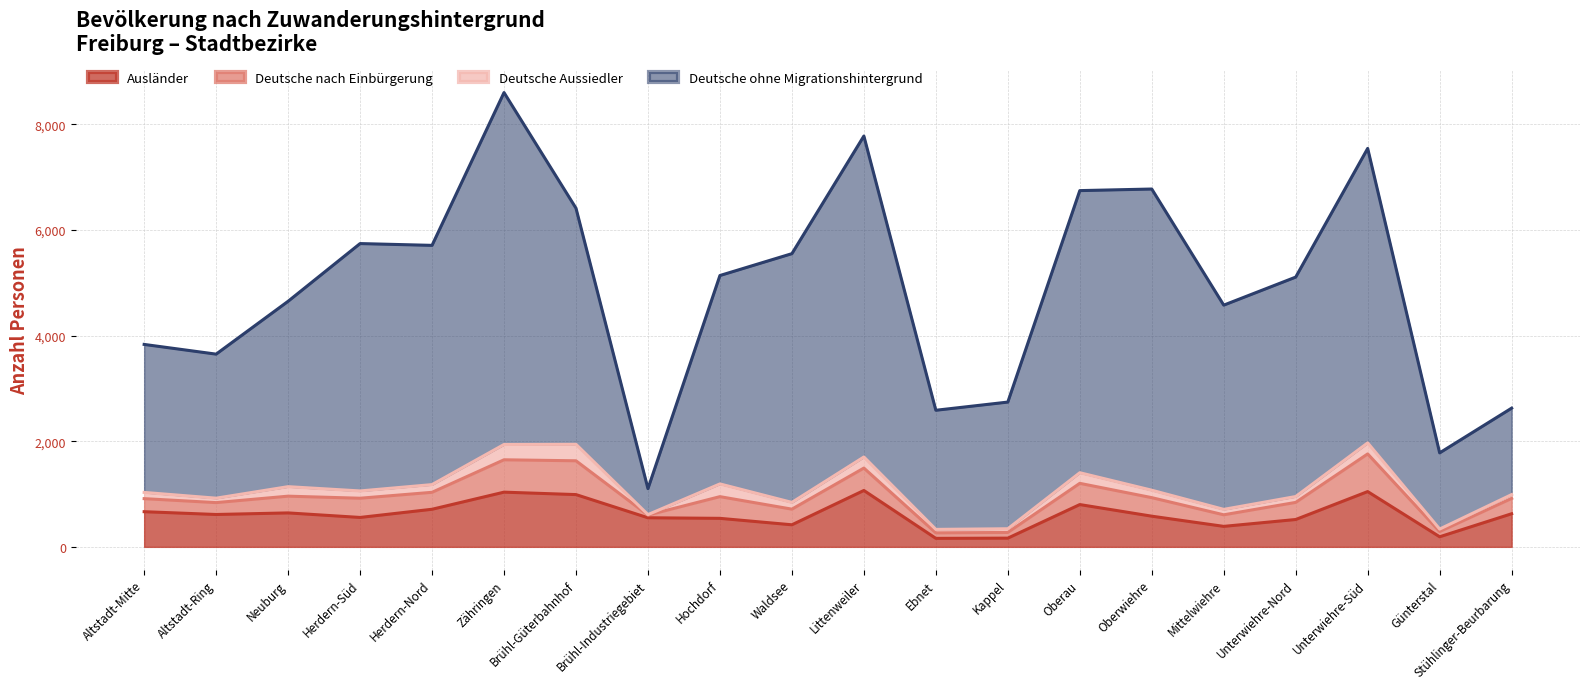

How many interior local valleys does the Deutsche ohne Migrationshintergrund series have?

6